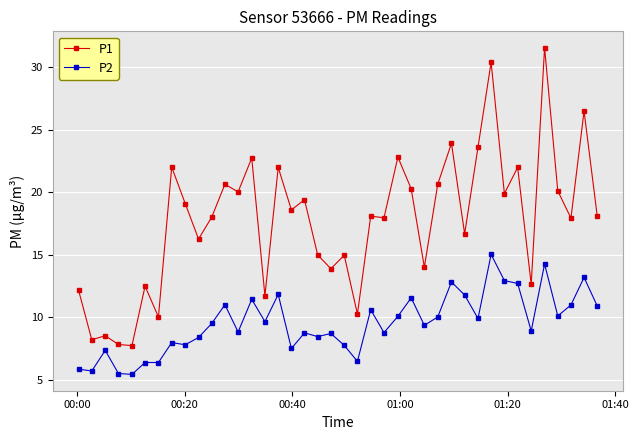

Rank the series by their maximum value, from highest to lowest.

P1, P2